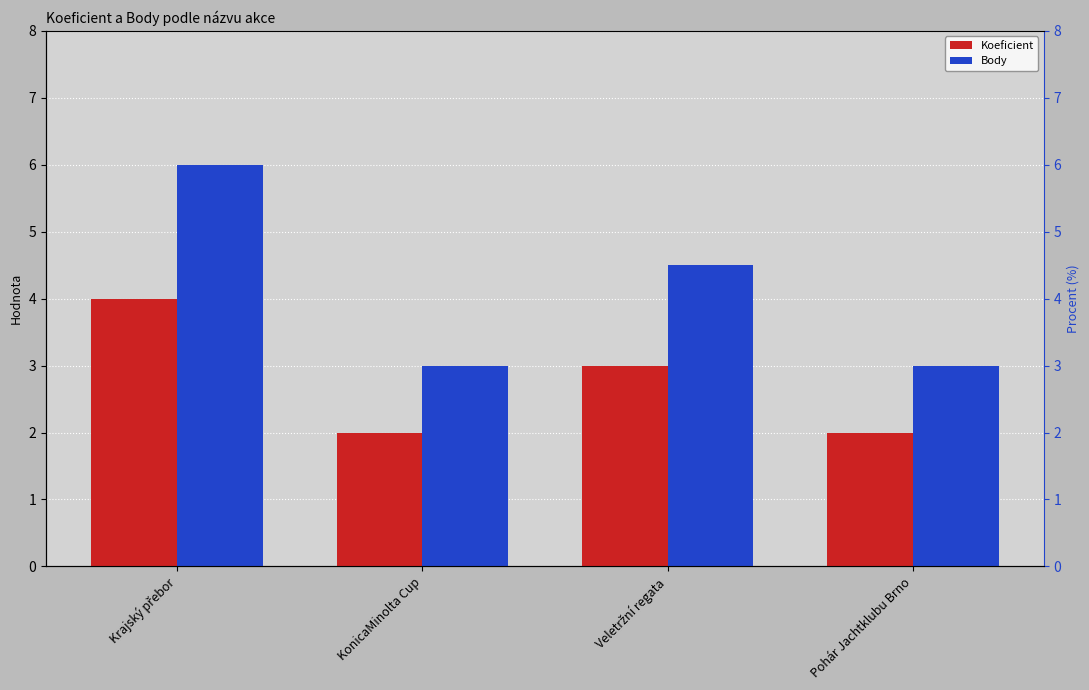

At which label is Body closest to 4?

Veletržní regata